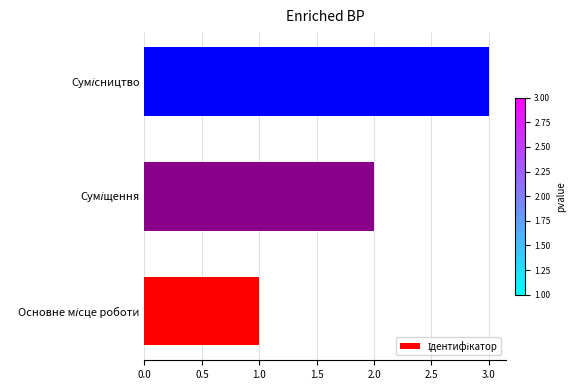

What is the maximum value shown in the chart?

3